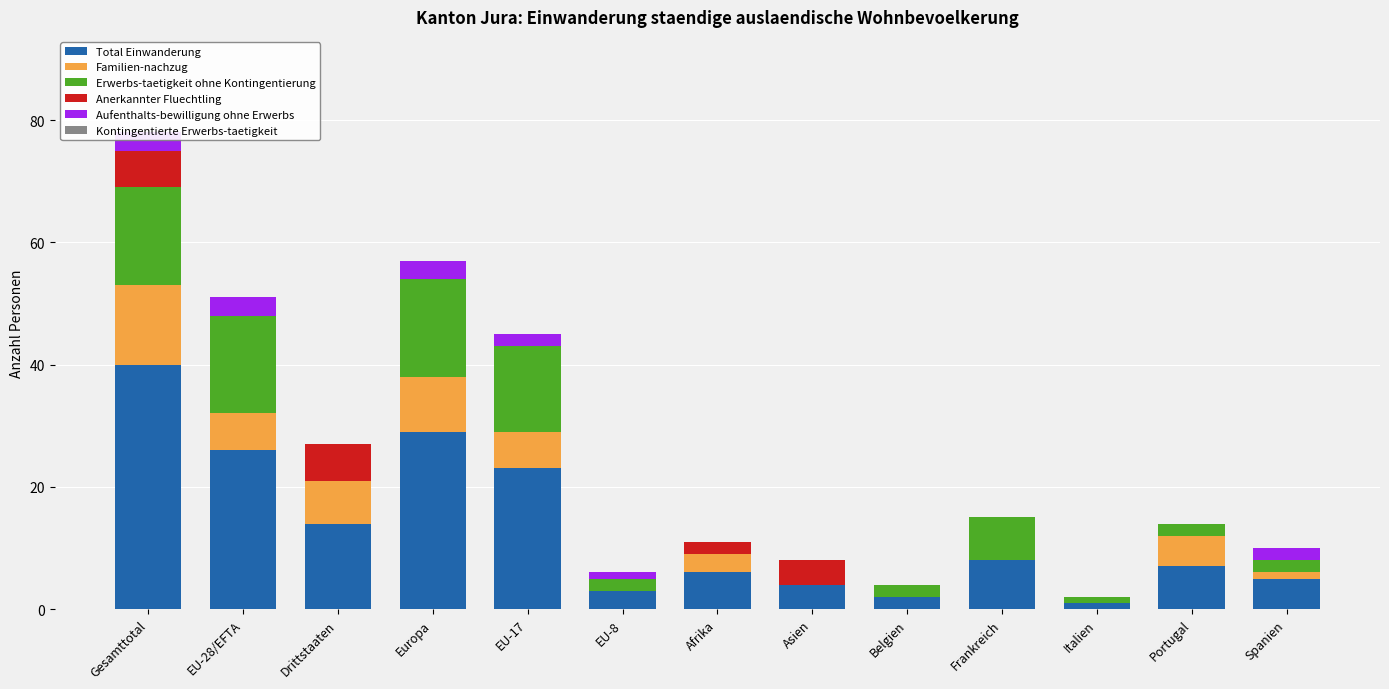

What is the highest value of the Aufenthalts-bewilligung ohne Erwerbs series?

3